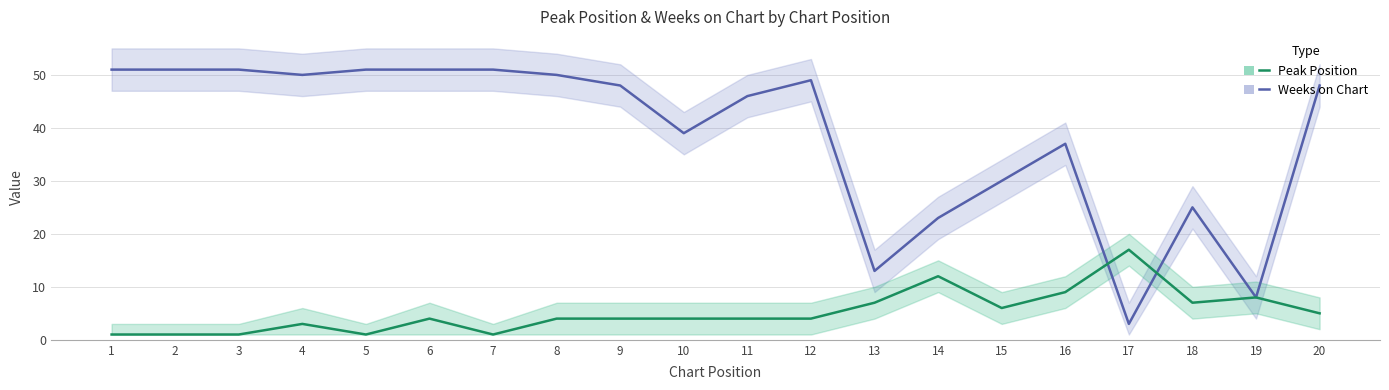

What is the difference between the Peak Position values at 13 and 6?

3